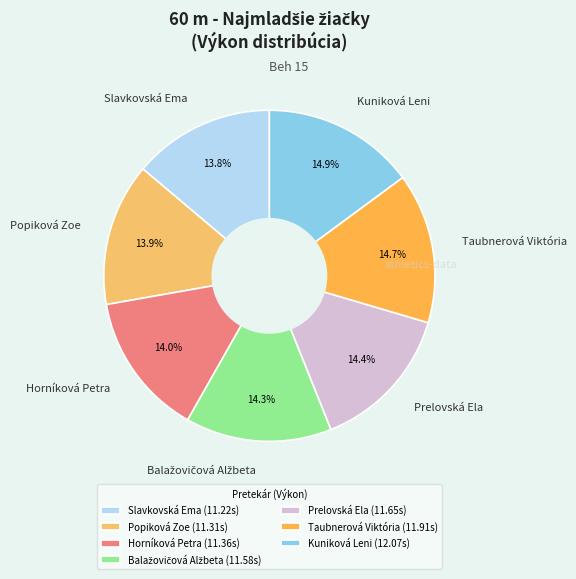

Approximately how many times larger is the value at Taubnerová Viktória compared to Kuniková Leni?

1.0